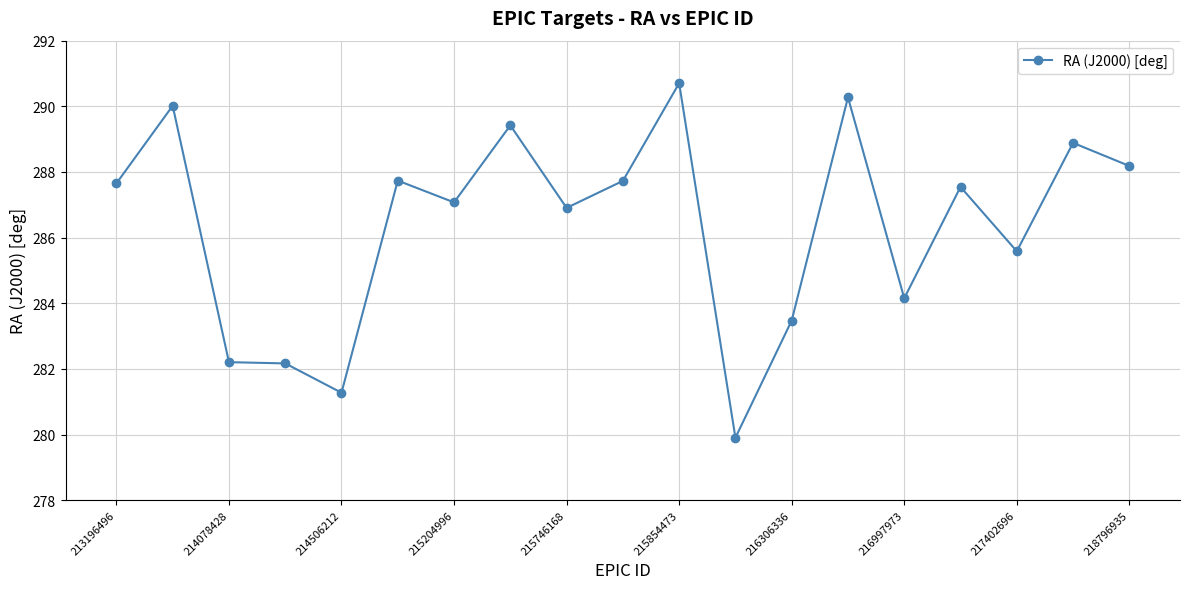

What is the minimum value shown in the chart?

279.9